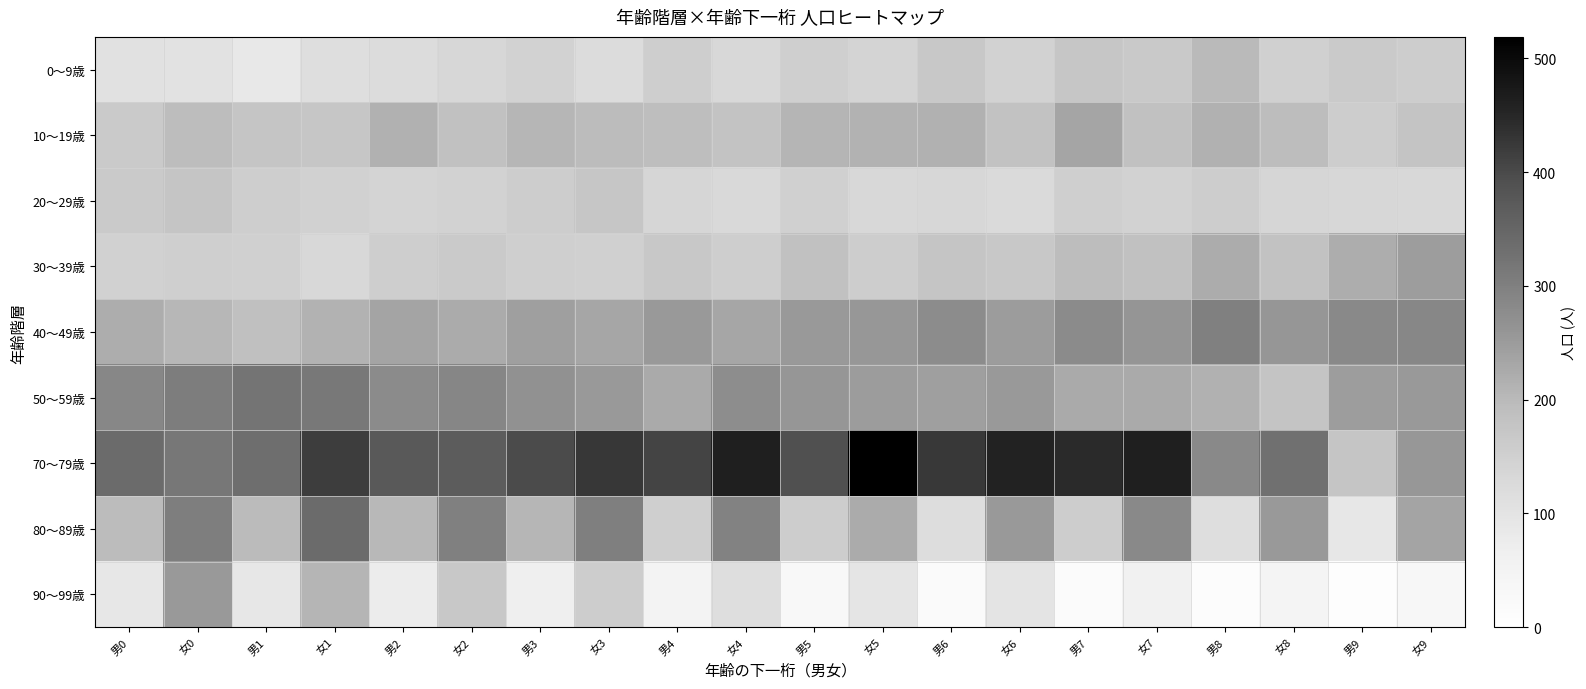

Which series has the largest total across all categories?

70～79歳